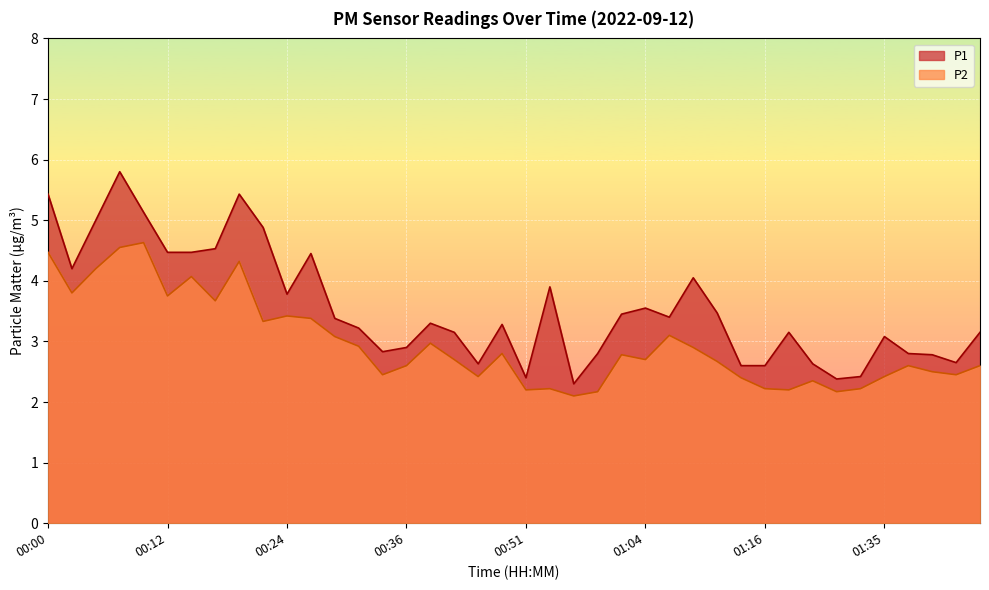

What position from the left is 00:41?

18